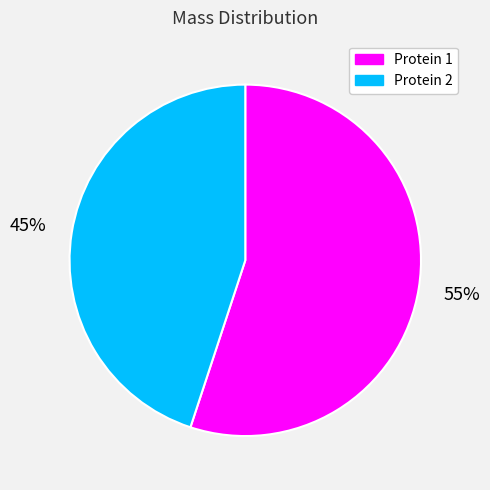

To the nearest percent, what is the difference between the largest and smallest slice percentages?

10%